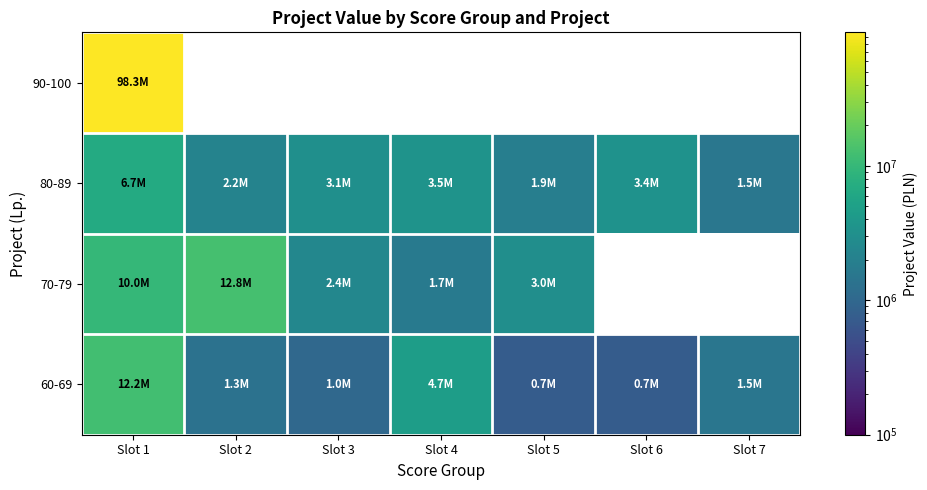

Which label corresponds to the largest value in the chart?

Slot 1